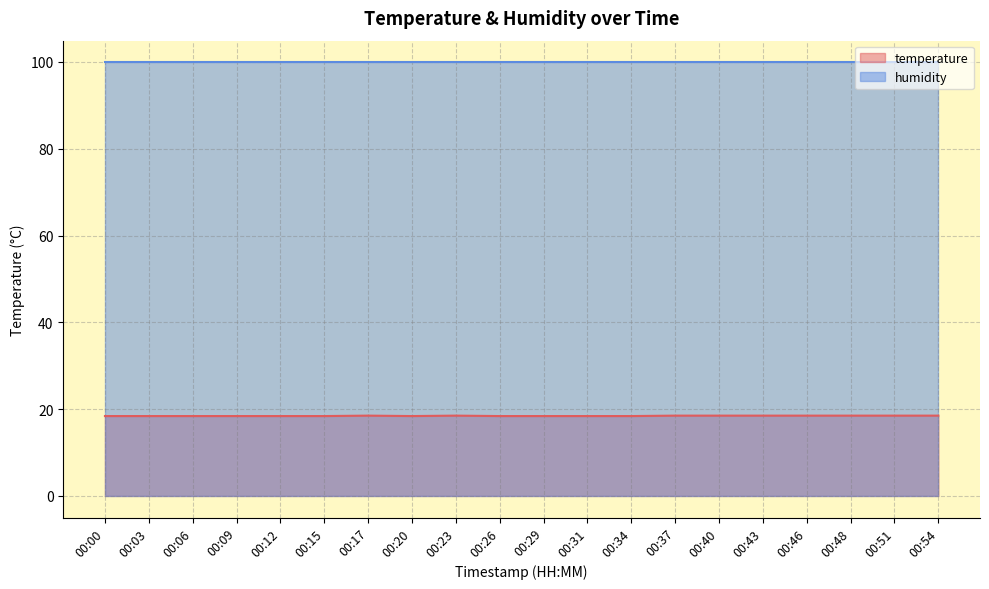

Where is the data nearest to the value 18?

00:00